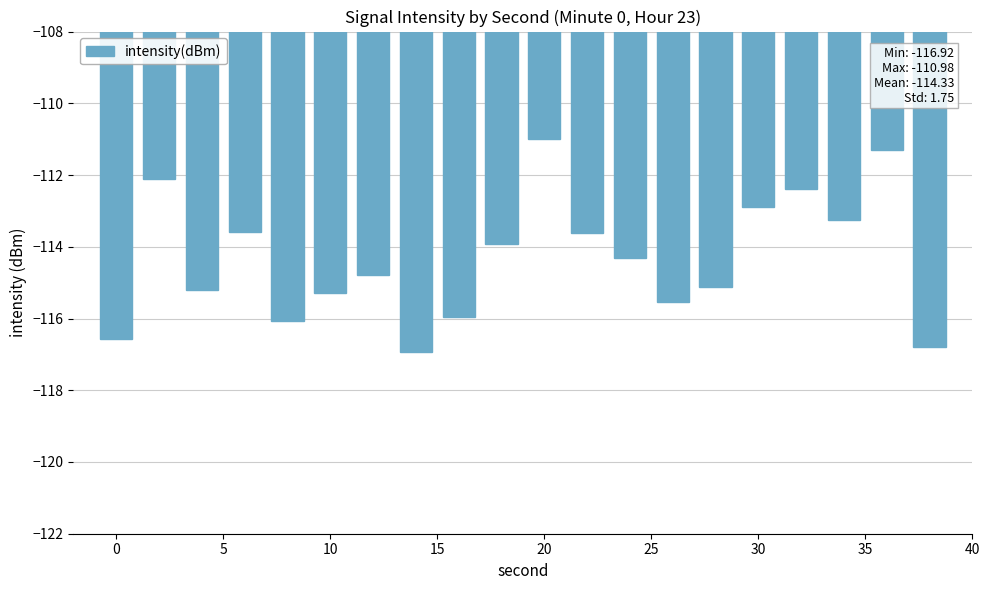

What is the difference between the maximum and minimum values?

5.9